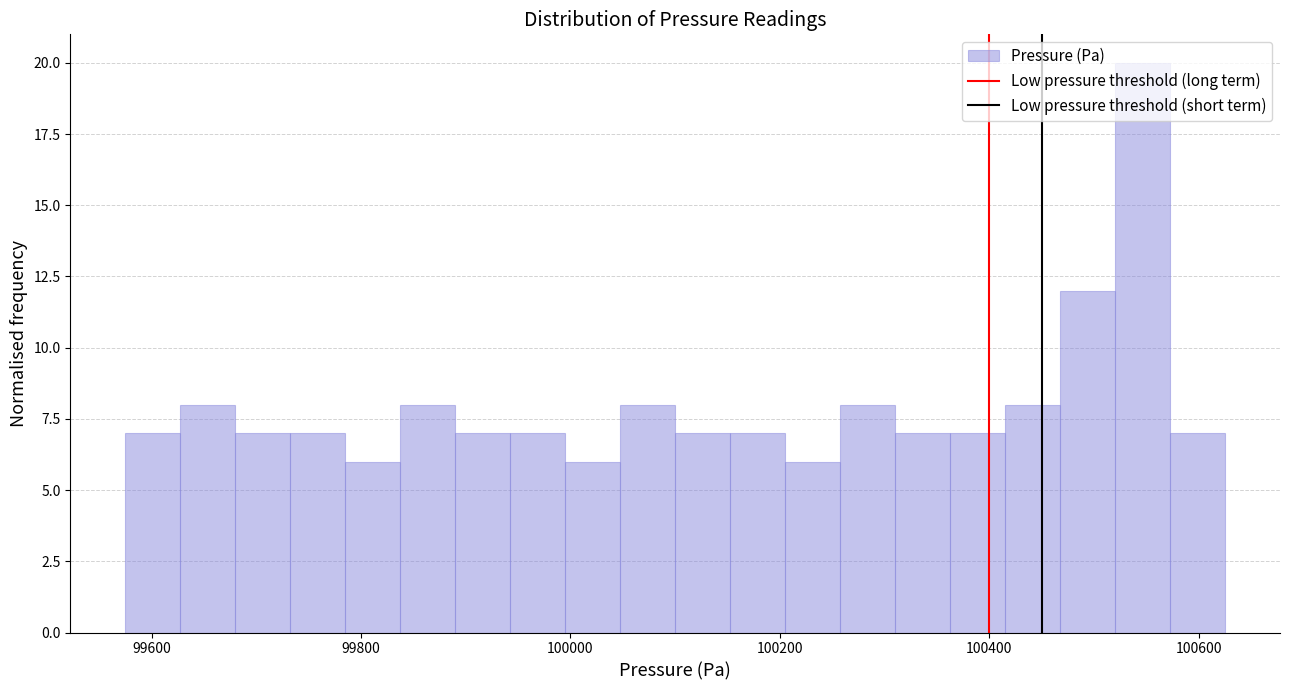

Read against the x-axis, roughly where is the centre of the tallest bar?

100540